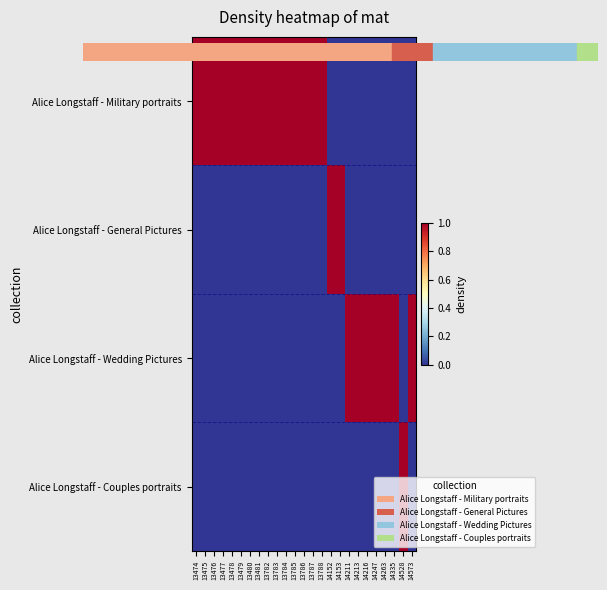

Reading left to right, transcribe all the data shown in this chart.

Alice Longstaff - Military portraits: 13474=1	13475=1	13476=1	13477=1	13478=1	13479=1	13480=1	13481=1	13782=1	13783=1	13784=1	13785=1	13786=1	13787=1	13788=1	14152=0	14153=0	14211=0	14213=0	14216=0	14247=0	14263=0	14335=0	14528=0	14573=0
Alice Longstaff - General Pictures: 13474=0	13475=0	13476=0	13477=0	13478=0	13479=0	13480=0	13481=0	13782=0	13783=0	13784=0	13785=0	13786=0	13787=0	13788=0	14152=1	14153=1	14211=0	14213=0	14216=0	14247=0	14263=0	14335=0	14528=0	14573=0
Alice Longstaff - Wedding Pictures: 13474=0	13475=0	13476=0	13477=0	13478=0	13479=0	13480=0	13481=0	13782=0	13783=0	13784=0	13785=0	13786=0	13787=0	13788=0	14152=0	14153=0	14211=1	14213=1	14216=1	14247=1	14263=1	14335=1	14528=0	14573=1
Alice Longstaff - Couples portraits: 13474=0	13475=0	13476=0	13477=0	13478=0	13479=0	13480=0	13481=0	13782=0	13783=0	13784=0	13785=0	13786=0	13787=0	13788=0	14152=0	14153=0	14211=0	14213=0	14216=0	14247=0	14263=0	14335=0	14528=1	14573=0